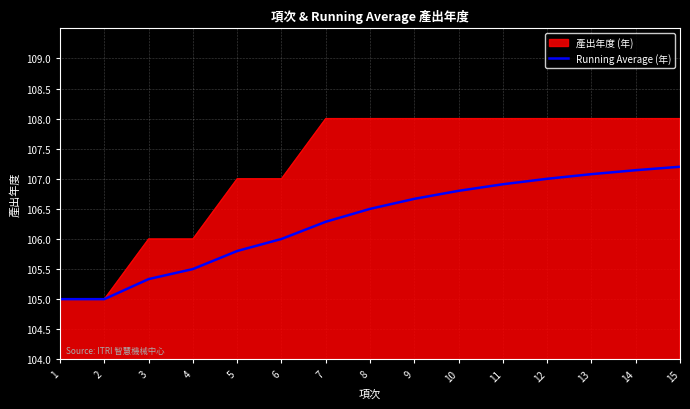

The value of Running Average (年) at 15 is 189.7. True or false?

False